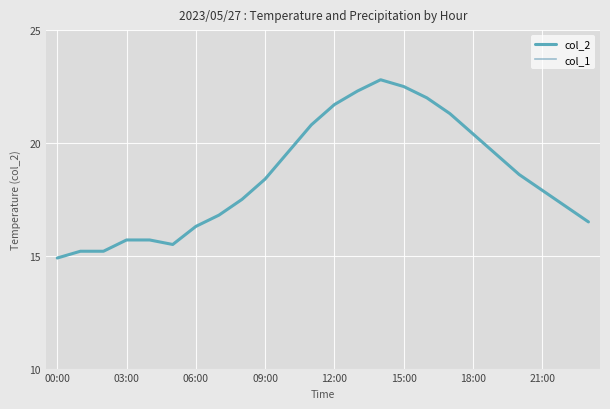

Rank the series by their average value, from lowest to highest.

col_1, col_2